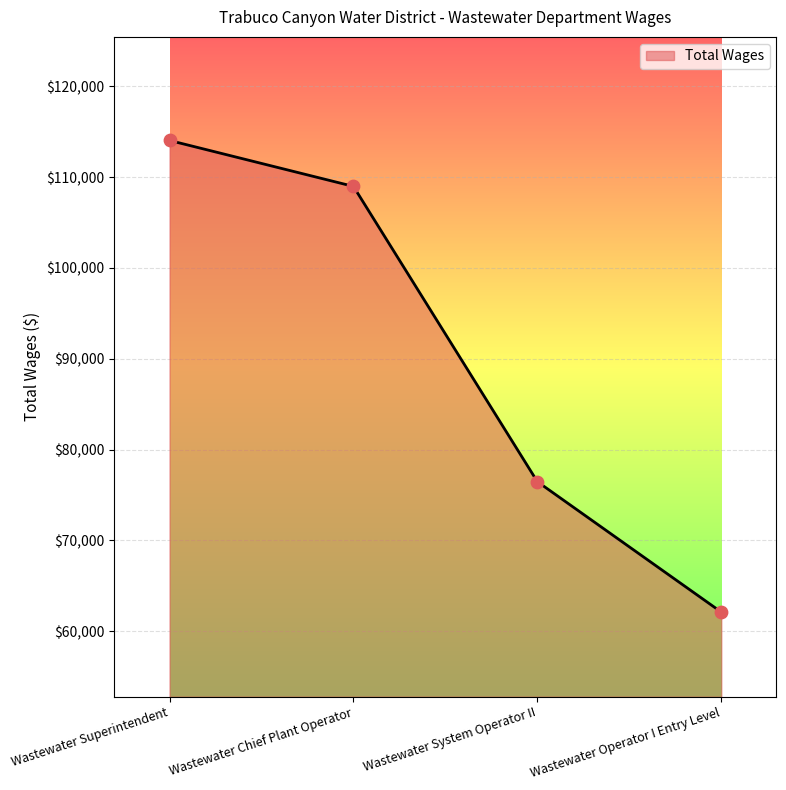

Approximately how many times larger is the value at Wastewater System Operator II compared to Wastewater Chief Plant Operator?

0.7